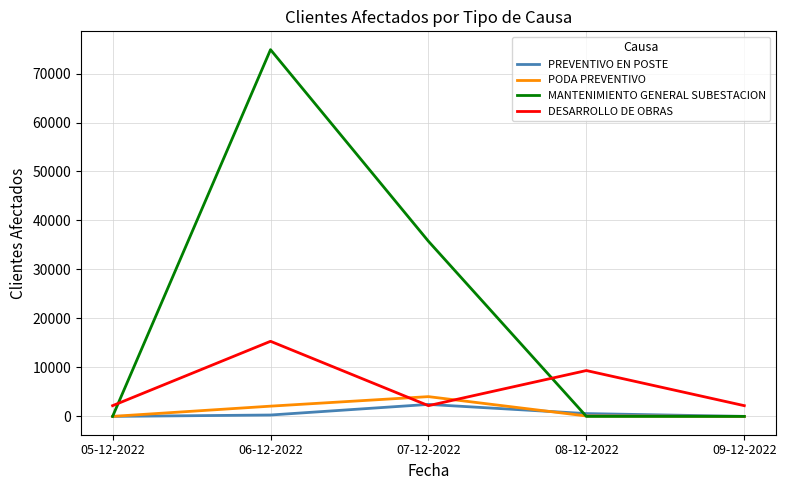

What is the sum of all PREVENTIVO EN POSTE values?

3298